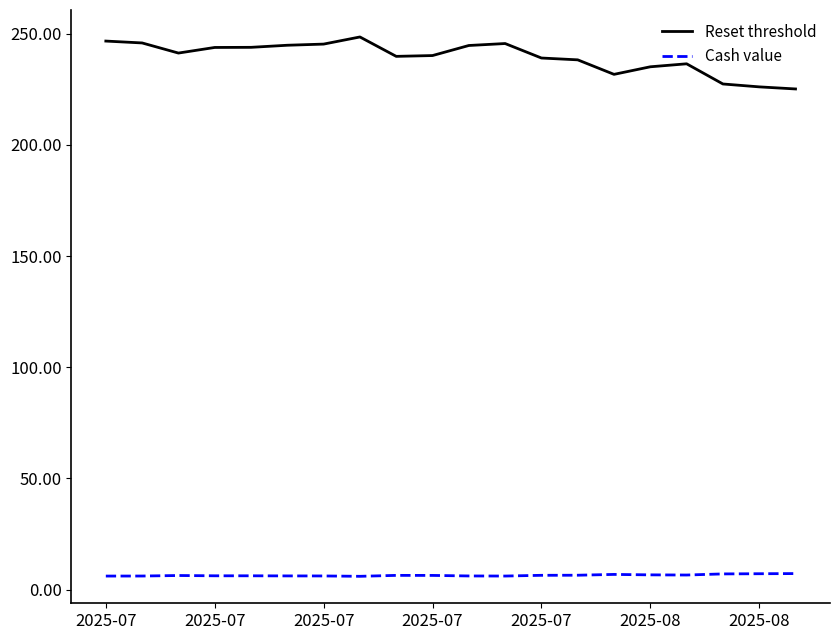

What is the maximum value shown in the chart?

248.6